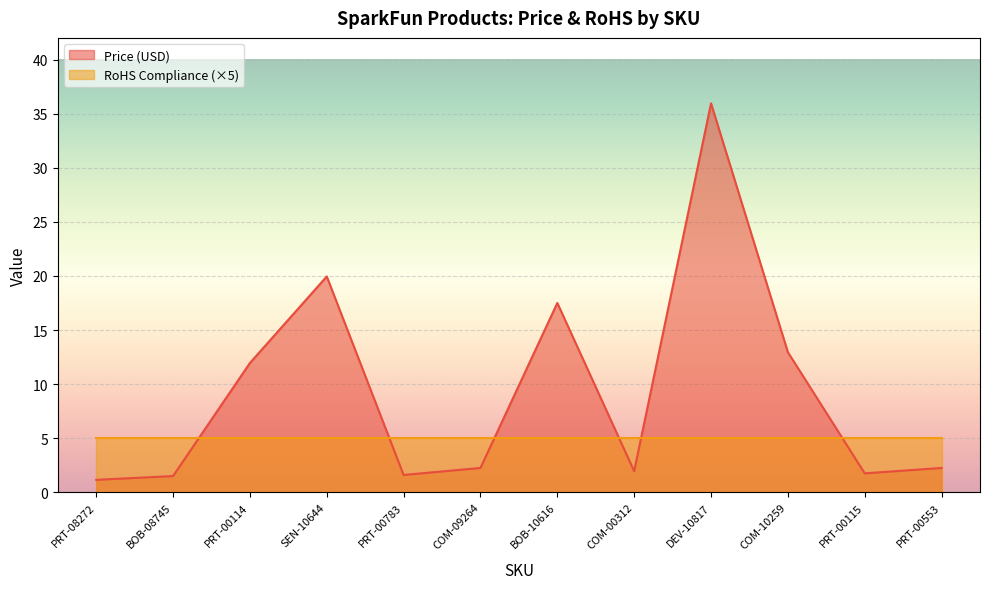

Which label corresponds to the largest value in the chart?

DEV-10817